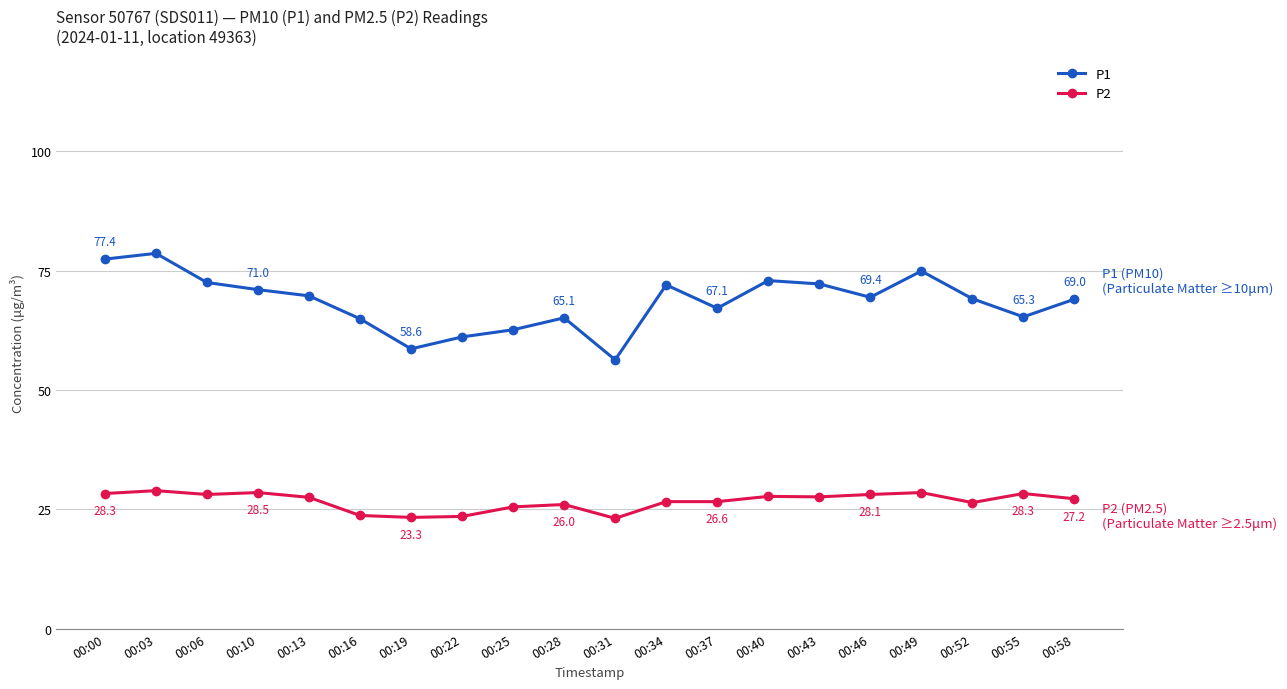

What is the total value across all series at 00:13?

97.2